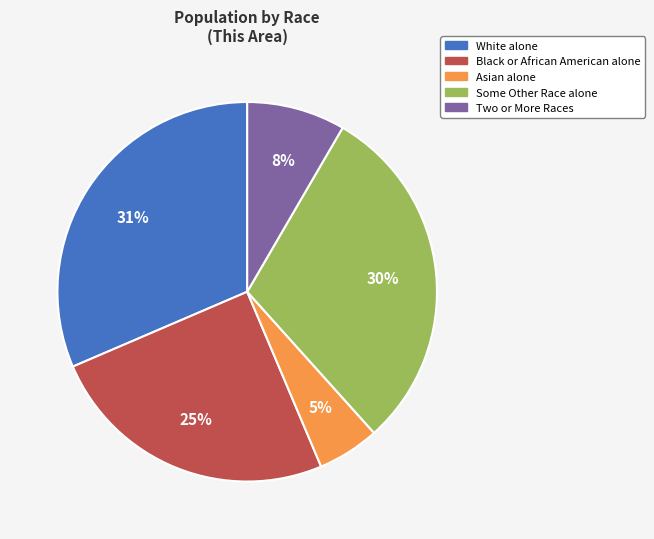

To the nearest percent, what is the average slice percentage?

20%